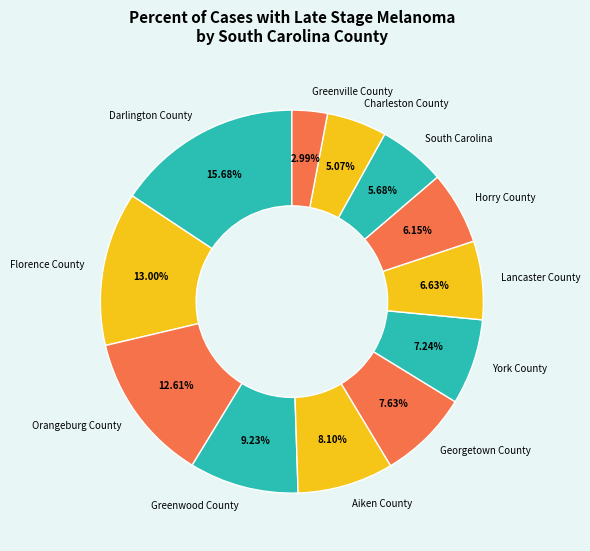

To the nearest percent, what percentage of the pie is Greenwood County?

9%